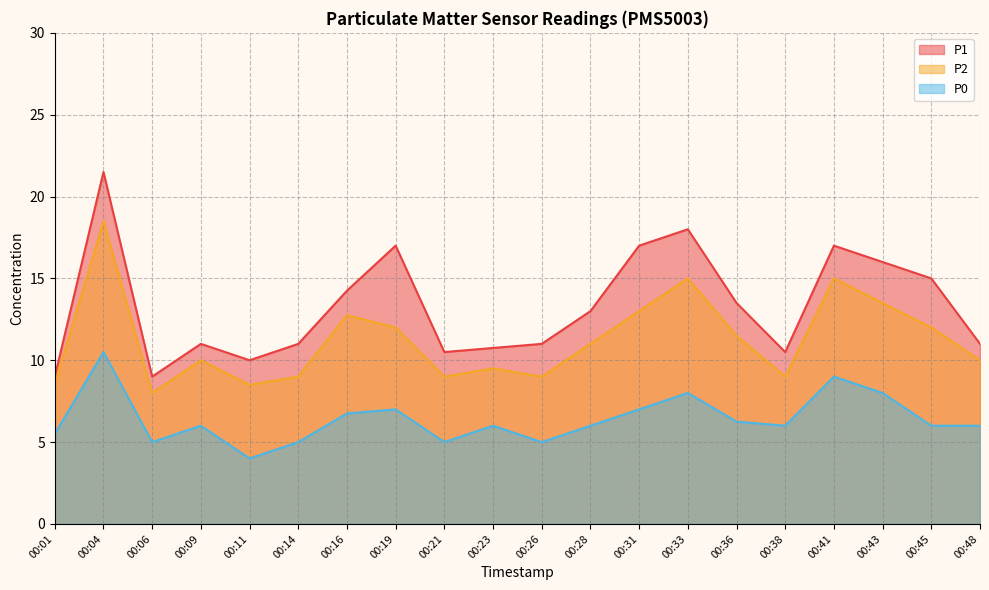

What are all the series names shown in the legend?

P1, P2, P0